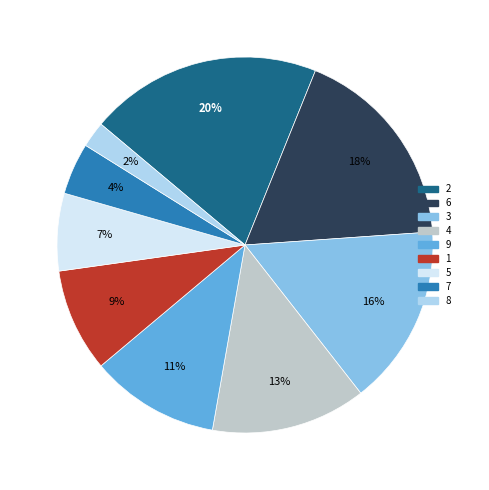

What is the smallest slice in the pie chart?

8